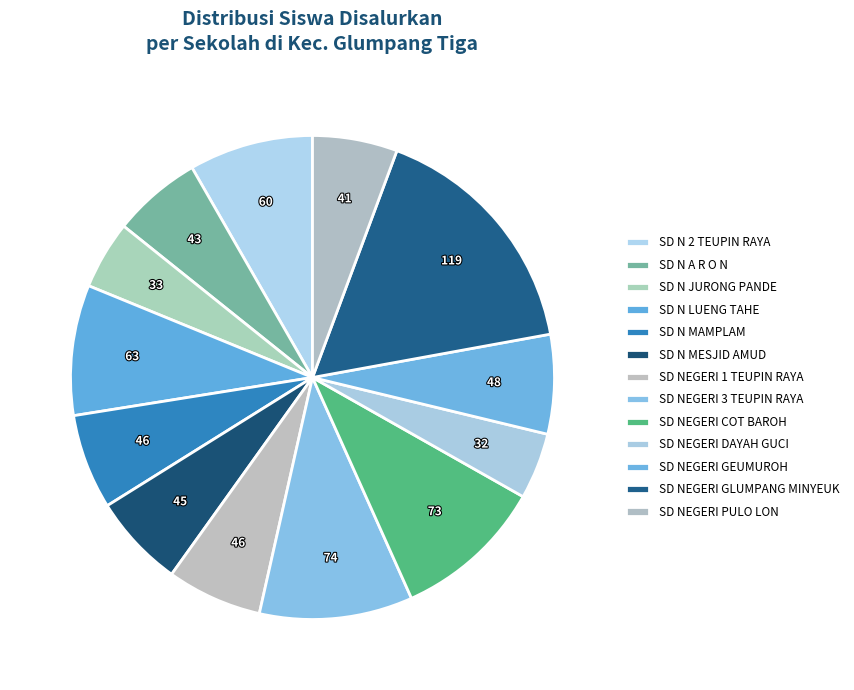

To the nearest percent, what portion does SD NEGERI GLUMPANG MINYEUK represent?

16%